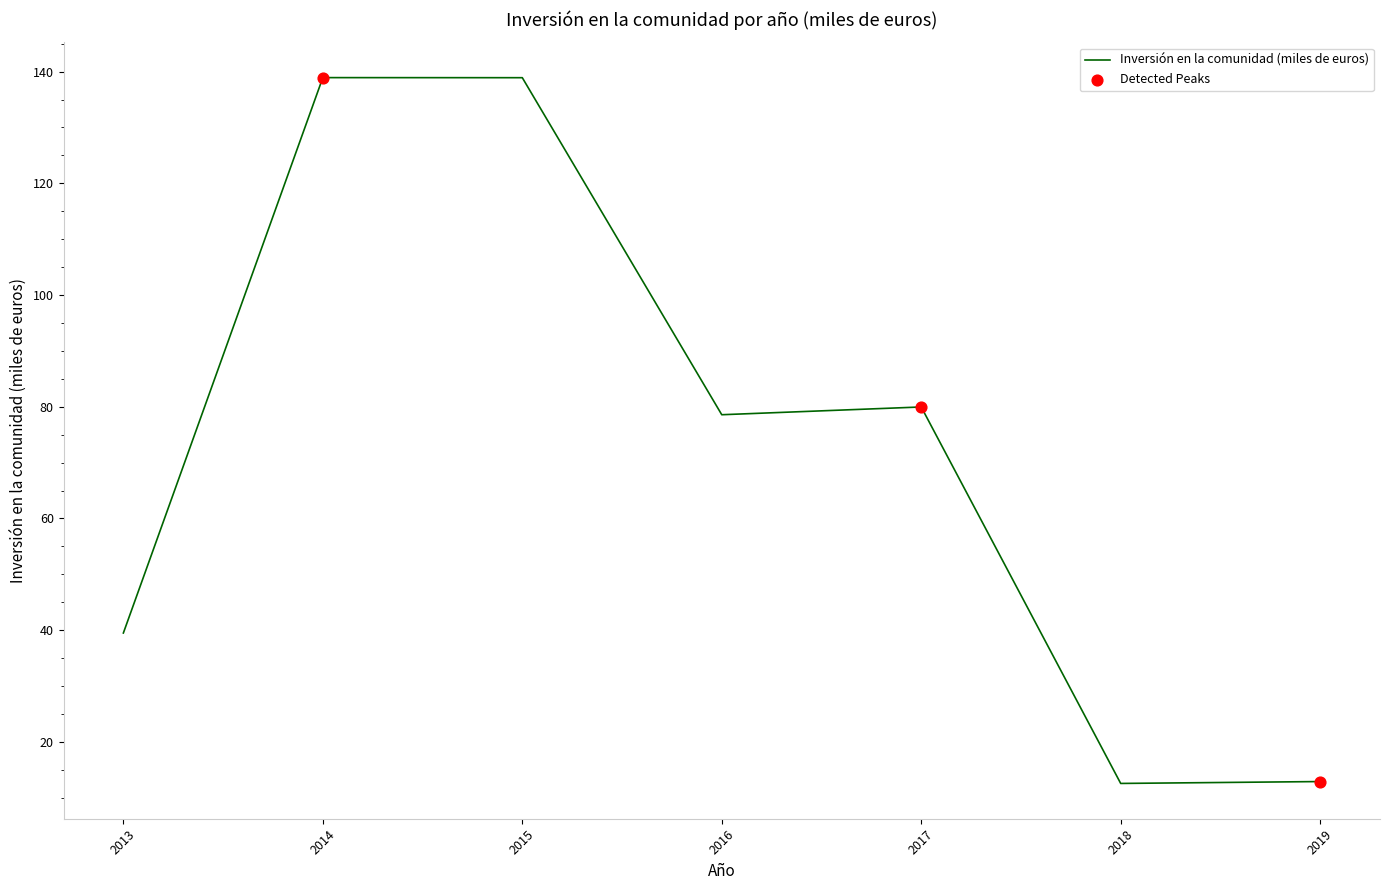

Between 2014 and 2013, which is larger?

2014